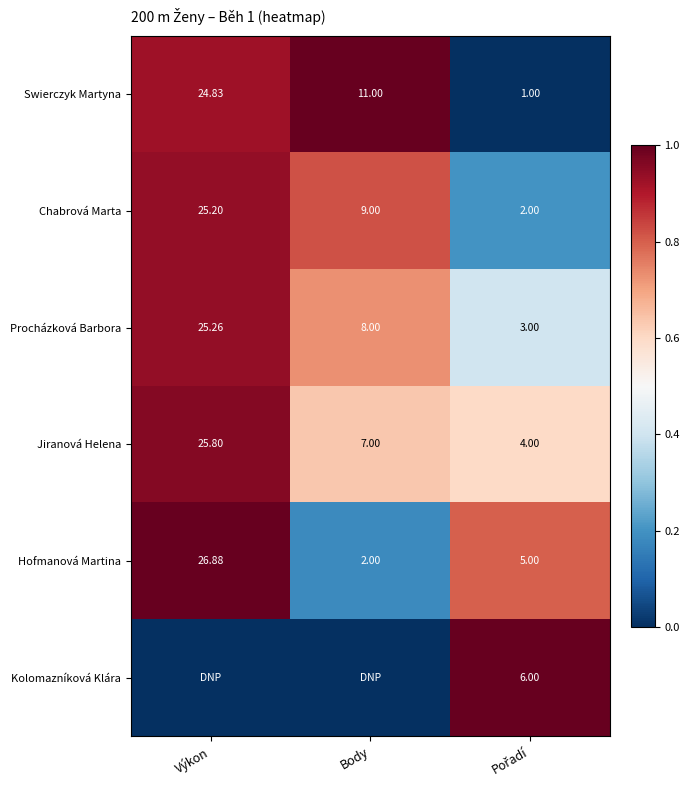

At which label does Procházková Barbora first exceed 8?

Výkon